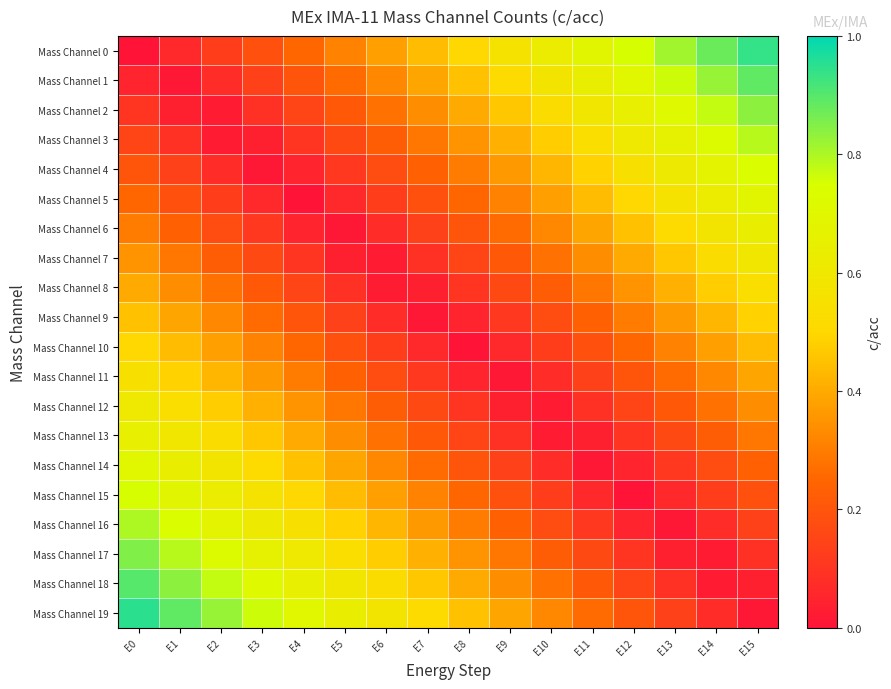

Reading left to right, extract all data points from this chart.

Mass Channel 0: E0=0.0	E1=0.1	E2=0.1	E3=0.2	E4=0.2	E5=0.3	E6=0.4	E7=0.4	E8=0.5	E9=0.6	E10=0.6	E11=0.7	E12=0.8	E13=0.8	E14=0.9	E15=0.9
Mass Channel 1: E0=0.1	E1=0.0	E2=0.1	E3=0.1	E4=0.2	E5=0.3	E6=0.3	E7=0.4	E8=0.5	E9=0.5	E10=0.6	E11=0.6	E12=0.7	E13=0.8	E14=0.8	E15=0.9
Mass Channel 2: E0=0.1	E1=0.0	E2=0.0	E3=0.1	E4=0.1	E5=0.2	E6=0.3	E7=0.3	E8=0.4	E9=0.5	E10=0.5	E11=0.6	E12=0.7	E13=0.7	E14=0.8	E15=0.8
Mass Channel 3: E0=0.1	E1=0.1	E2=0.0	E3=0.0	E4=0.1	E5=0.2	E6=0.2	E7=0.3	E8=0.3	E9=0.4	E10=0.5	E11=0.5	E12=0.6	E13=0.7	E14=0.7	E15=0.8
Mass Channel 4: E0=0.2	E1=0.1	E2=0.1	E3=0.0	E4=0.0	E5=0.1	E6=0.2	E7=0.2	E8=0.3	E9=0.4	E10=0.4	E11=0.5	E12=0.6	E13=0.6	E14=0.7	E15=0.7
Mass Channel 5: E0=0.2	E1=0.2	E2=0.1	E3=0.1	E4=0.0	E5=0.1	E6=0.1	E7=0.2	E8=0.2	E9=0.3	E10=0.4	E11=0.4	E12=0.5	E13=0.6	E14=0.6	E15=0.7
Mass Channel 6: E0=0.3	E1=0.2	E2=0.2	E3=0.1	E4=0.0	E5=0.0	E6=0.1	E7=0.1	E8=0.2	E9=0.3	E10=0.3	E11=0.4	E12=0.5	E13=0.5	E14=0.6	E15=0.6
Mass Channel 7: E0=0.3	E1=0.3	E2=0.2	E3=0.2	E4=0.1	E5=0.0	E6=0.0	E7=0.1	E8=0.2	E9=0.2	E10=0.3	E11=0.3	E12=0.4	E13=0.5	E14=0.5	E15=0.6
Mass Channel 8: E0=0.4	E1=0.3	E2=0.3	E3=0.2	E4=0.2	E5=0.1	E6=0.0	E7=0.0	E8=0.1	E9=0.2	E10=0.2	E11=0.3	E12=0.3	E13=0.4	E14=0.5	E15=0.5
Mass Channel 9: E0=0.5	E1=0.4	E2=0.3	E3=0.3	E4=0.2	E5=0.1	E6=0.1	E7=0.0	E8=0.0	E9=0.1	E10=0.2	E11=0.2	E12=0.3	E13=0.4	E14=0.4	E15=0.5
Mass Channel 10: E0=0.5	E1=0.4	E2=0.4	E3=0.3	E4=0.2	E5=0.2	E6=0.1	E7=0.1	E8=0.0	E9=0.1	E10=0.1	E11=0.2	E12=0.2	E13=0.3	E14=0.4	E15=0.4
Mass Channel 11: E0=0.6	E1=0.5	E2=0.4	E3=0.4	E4=0.3	E5=0.2	E6=0.2	E7=0.1	E8=0.1	E9=0.0	E10=0.1	E11=0.1	E12=0.2	E13=0.3	E14=0.3	E15=0.4
Mass Channel 12: E0=0.6	E1=0.5	E2=0.5	E3=0.4	E4=0.3	E5=0.3	E6=0.2	E7=0.2	E8=0.1	E9=0.0	E10=0.0	E11=0.1	E12=0.2	E13=0.2	E14=0.3	E15=0.3
Mass Channel 13: E0=0.7	E1=0.6	E2=0.5	E3=0.5	E4=0.4	E5=0.3	E6=0.3	E7=0.2	E8=0.2	E9=0.1	E10=0.0	E11=0.0	E12=0.1	E13=0.2	E14=0.2	E15=0.3
Mass Channel 14: E0=0.7	E1=0.6	E2=0.6	E3=0.5	E4=0.4	E5=0.4	E6=0.3	E7=0.3	E8=0.2	E9=0.1	E10=0.1	E11=0.0	E12=0.1	E13=0.1	E14=0.2	E15=0.2
Mass Channel 15: E0=0.8	E1=0.7	E2=0.6	E3=0.6	E4=0.5	E5=0.4	E6=0.4	E7=0.3	E8=0.2	E9=0.2	E10=0.1	E11=0.1	E12=0.0	E13=0.1	E14=0.1	E15=0.2
Mass Channel 16: E0=0.8	E1=0.7	E2=0.7	E3=0.6	E4=0.6	E5=0.5	E6=0.4	E7=0.4	E8=0.3	E9=0.2	E10=0.2	E11=0.1	E12=0.1	E13=0.0	E14=0.1	E15=0.1
Mass Channel 17: E0=0.8	E1=0.8	E2=0.7	E3=0.7	E4=0.6	E5=0.5	E6=0.5	E7=0.4	E8=0.3	E9=0.3	E10=0.2	E11=0.2	E12=0.1	E13=0.0	E14=0.0	E15=0.1
Mass Channel 18: E0=0.9	E1=0.8	E2=0.8	E3=0.7	E4=0.7	E5=0.6	E6=0.5	E7=0.5	E8=0.4	E9=0.3	E10=0.3	E11=0.2	E12=0.2	E13=0.1	E14=0.0	E15=0.0
Mass Channel 19: E0=0.9	E1=0.9	E2=0.8	E3=0.8	E4=0.7	E5=0.6	E6=0.6	E7=0.5	E8=0.4	E9=0.4	E10=0.3	E11=0.3	E12=0.2	E13=0.1	E14=0.1	E15=0.0